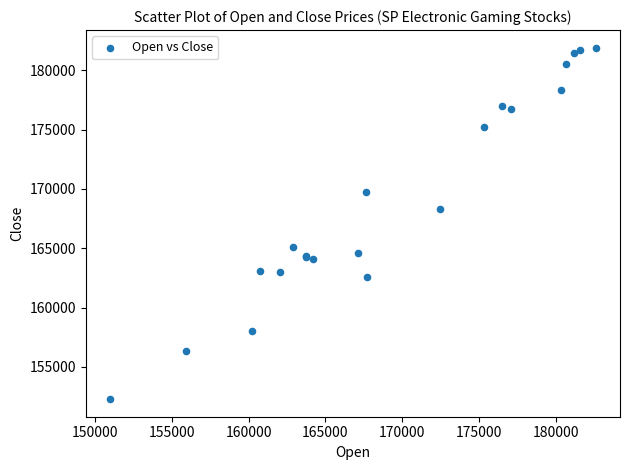

What Y value in the scatter plot is closest to 167087?

168276